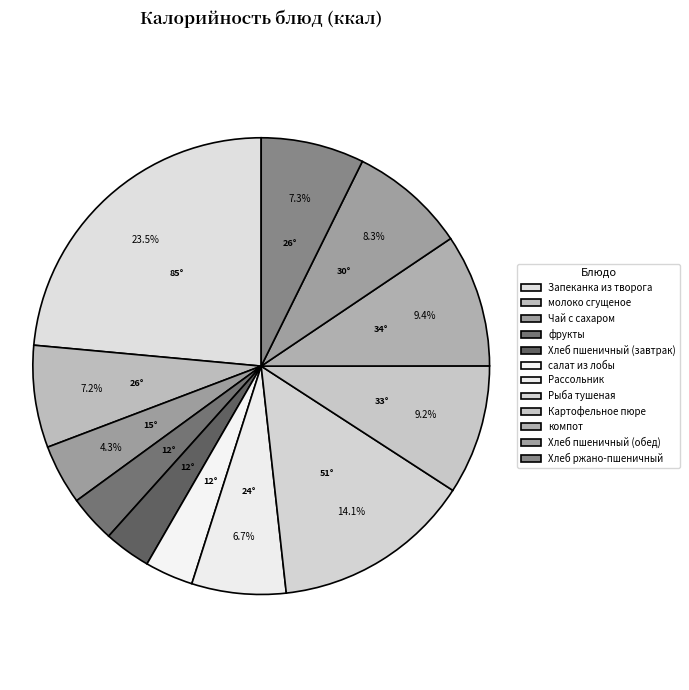

Does any single category account for the majority?

No